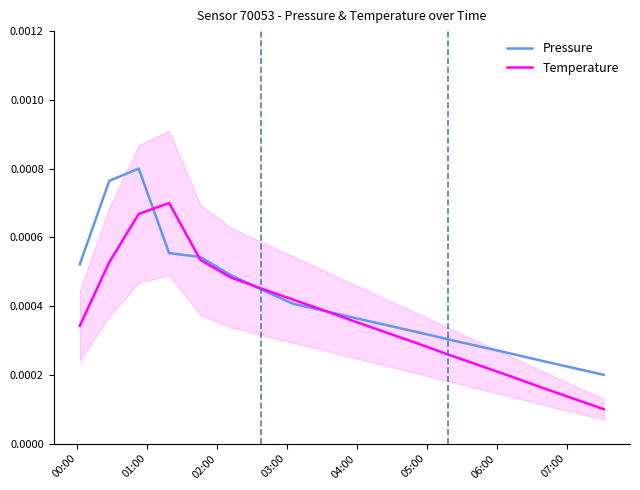

What are all the series names shown in the legend?

Pressure, Temperature